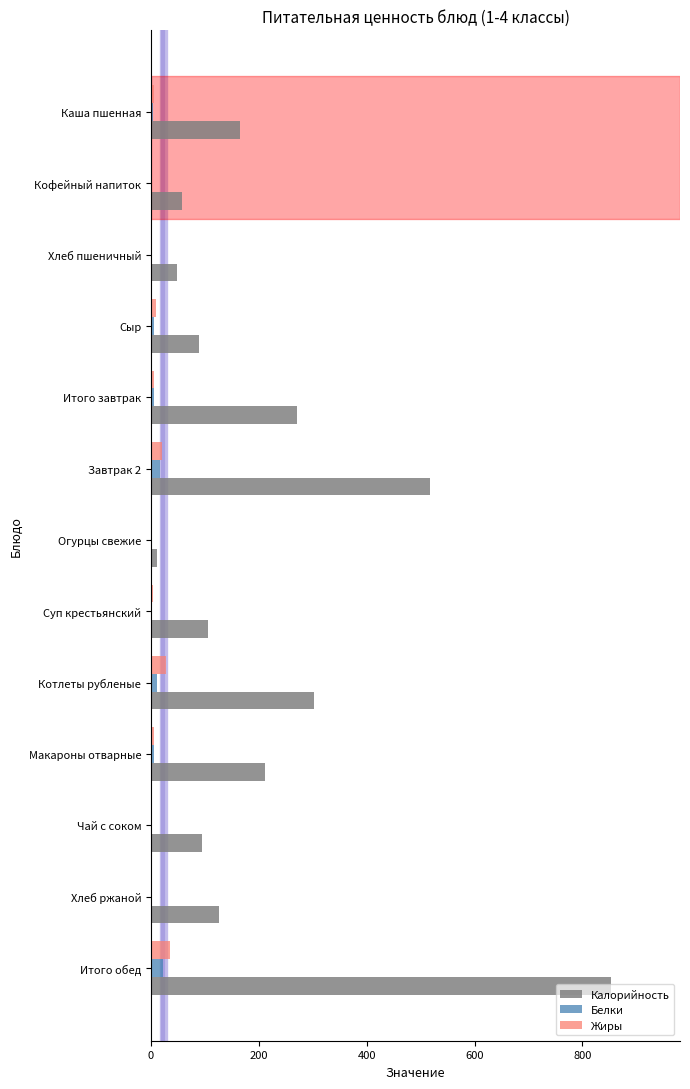

Which series has the largest total across all categories?

Калорийность